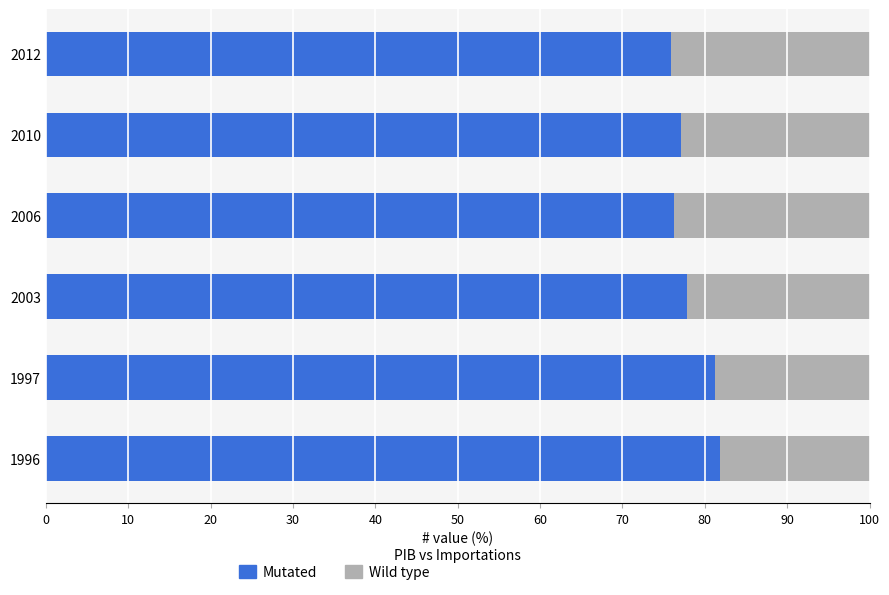

What is the highest value of the Mutated series?

81.8